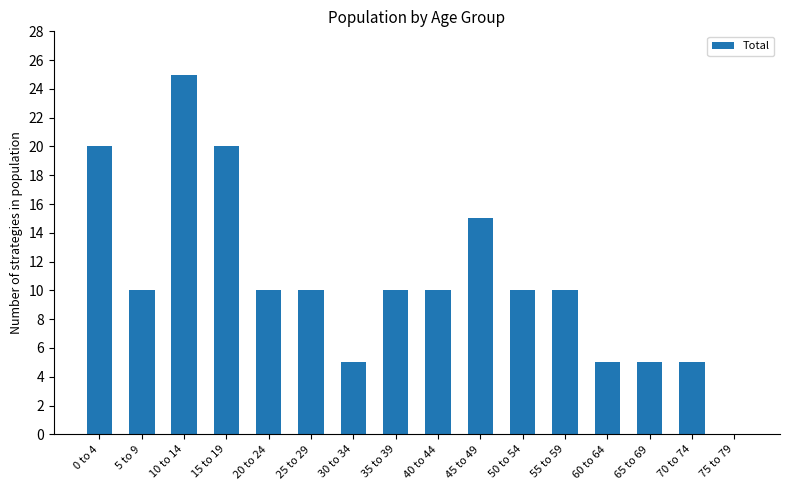

What is the sum of the values at 70 to 74 and 50 to 54?

15